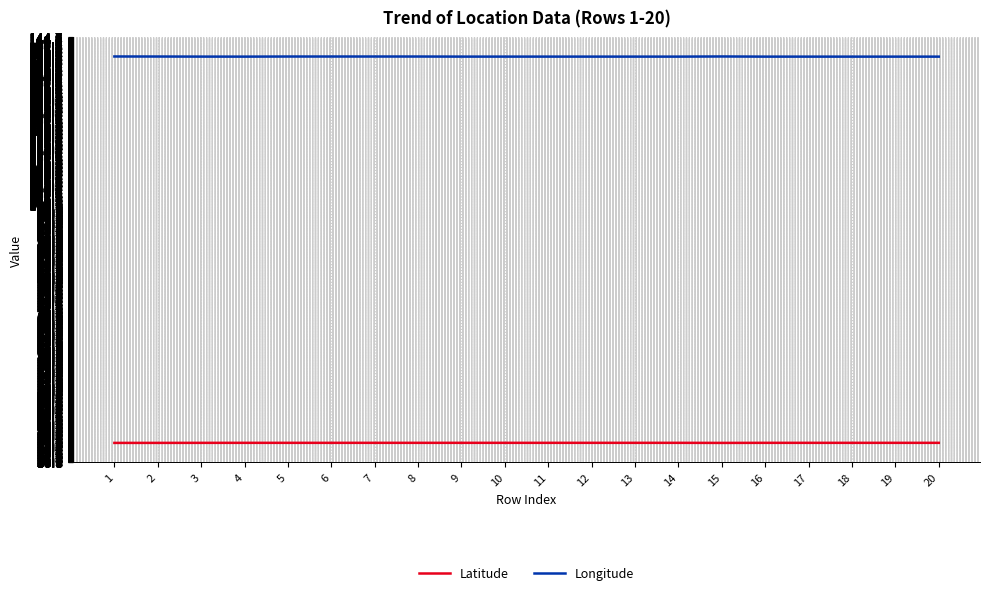

Rank the series by their average value, from highest to lowest.

Longitude, Latitude